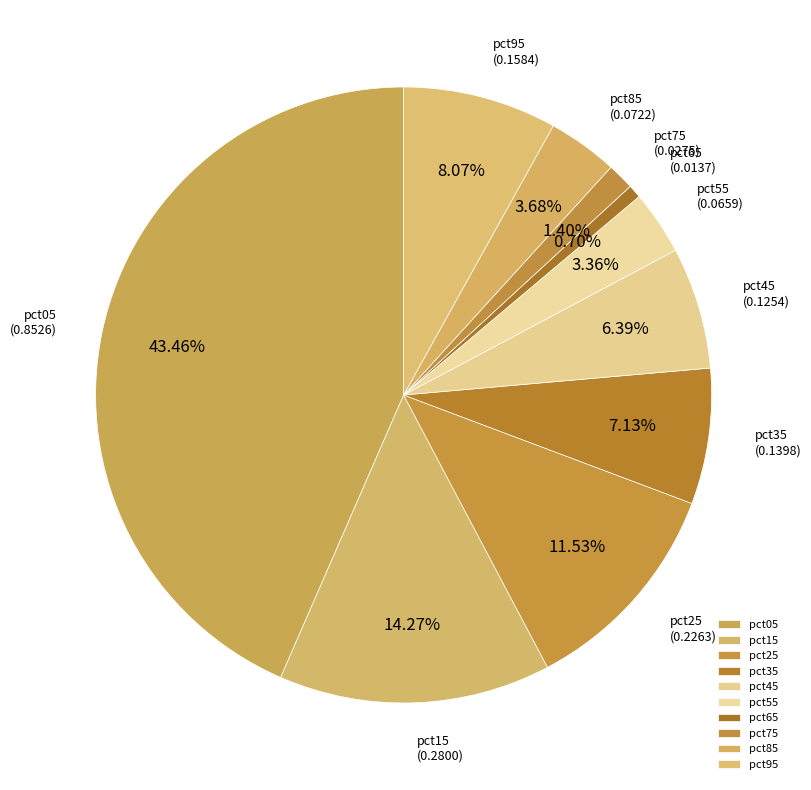

Do pct25 and pct35 together represent more than half of the pie?

No